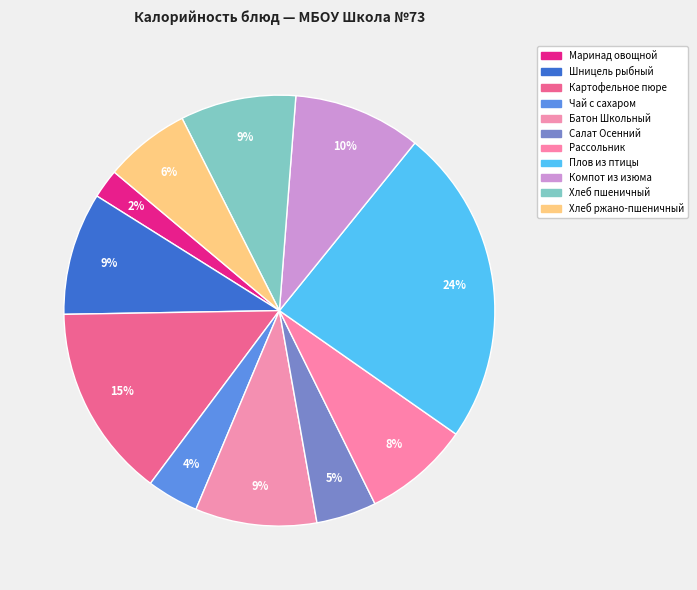

Between Хлеб пшеничный and Маринад овощной, which is larger?

Хлеб пшеничный